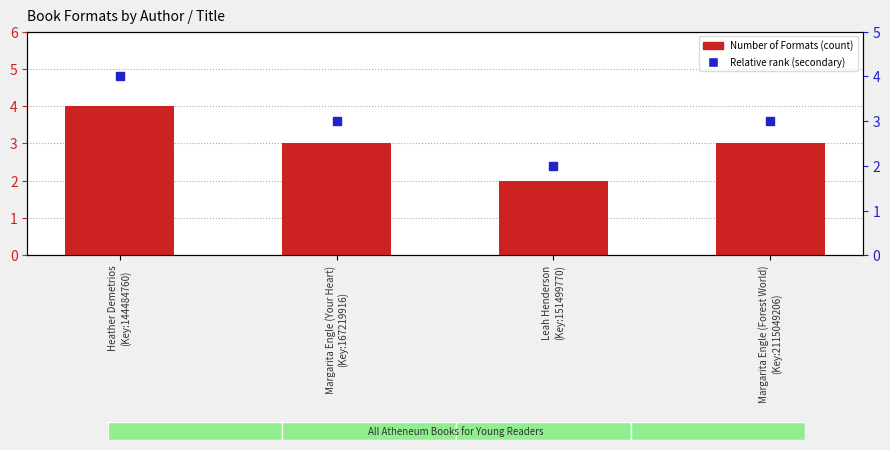

Which series reaches the maximum Y coordinate?

Number of Formats